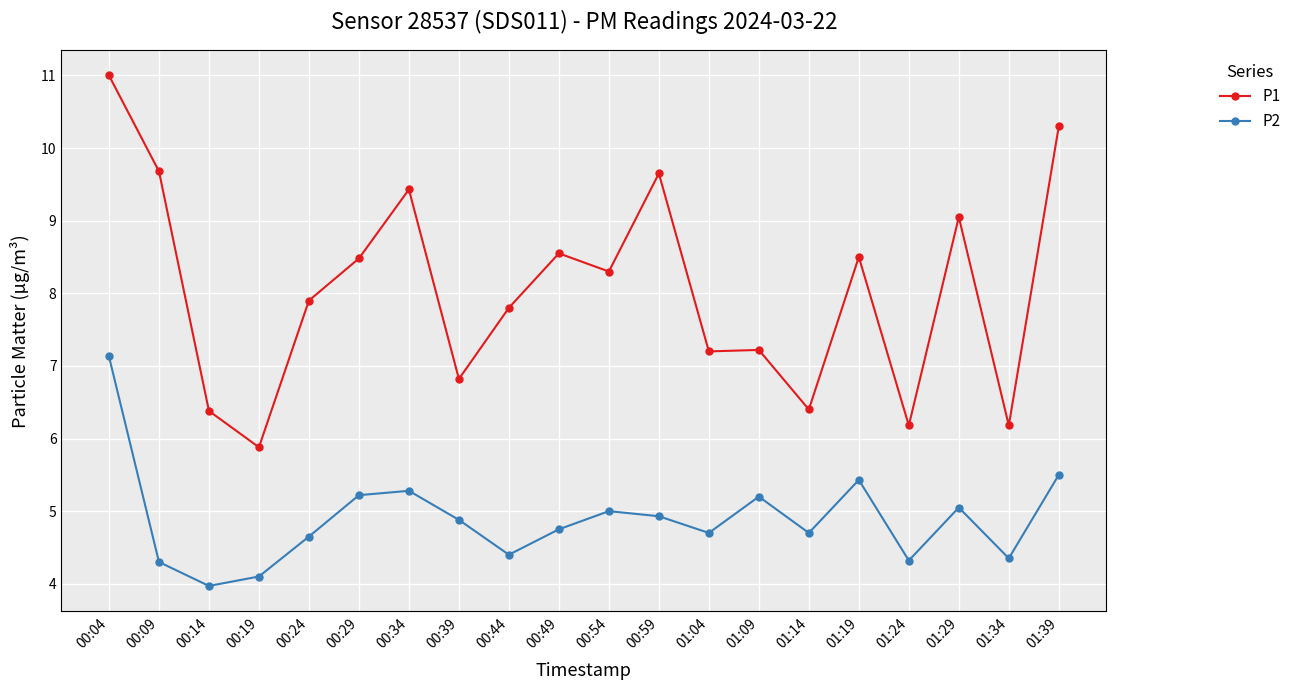

True or false: P1 and P2 intersect in this chart.

False